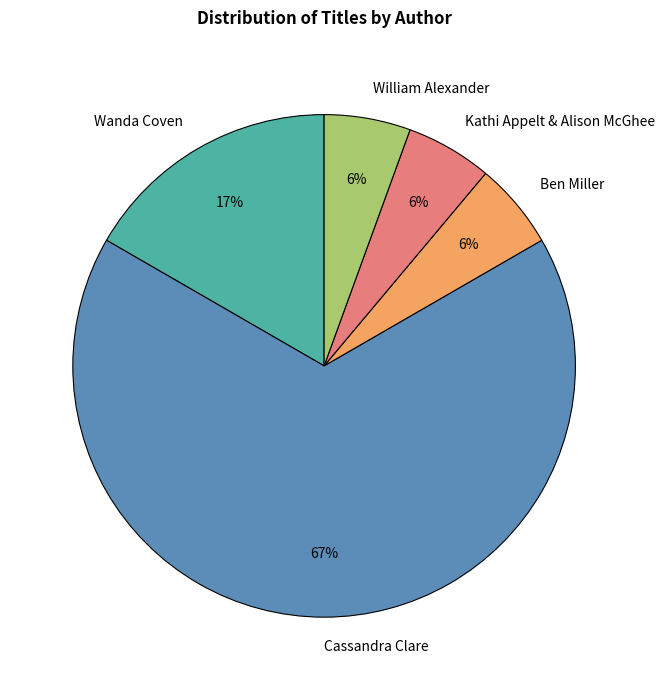

Which slice is the largest?

Cassandra Clare